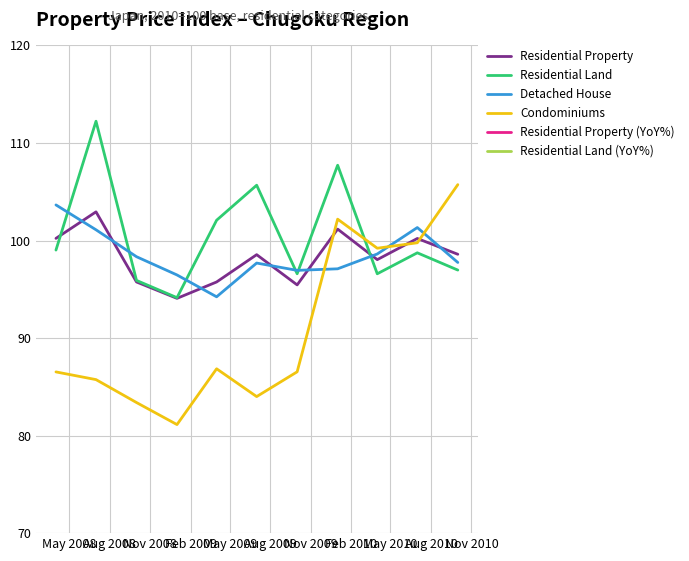

List the series in order of their peak value, highest first.

Residential Land, Condominiums, Detached House, Residential Property, Residential Land (YoY%), Residential Property (YoY%)